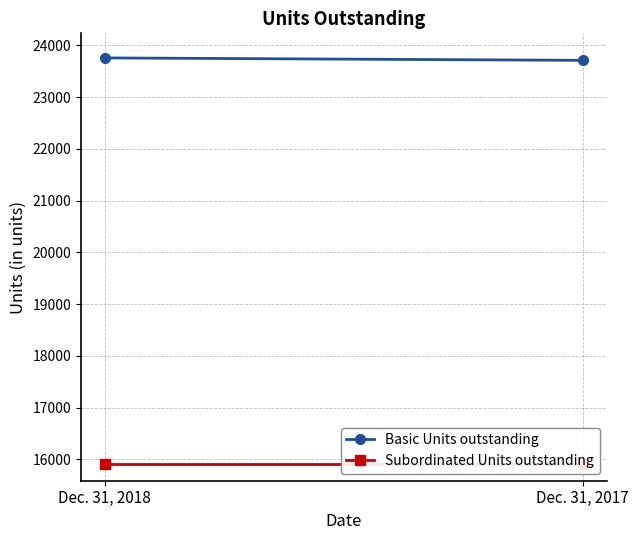

At which category is the sum across all series the highest?

Dec. 31, 2018